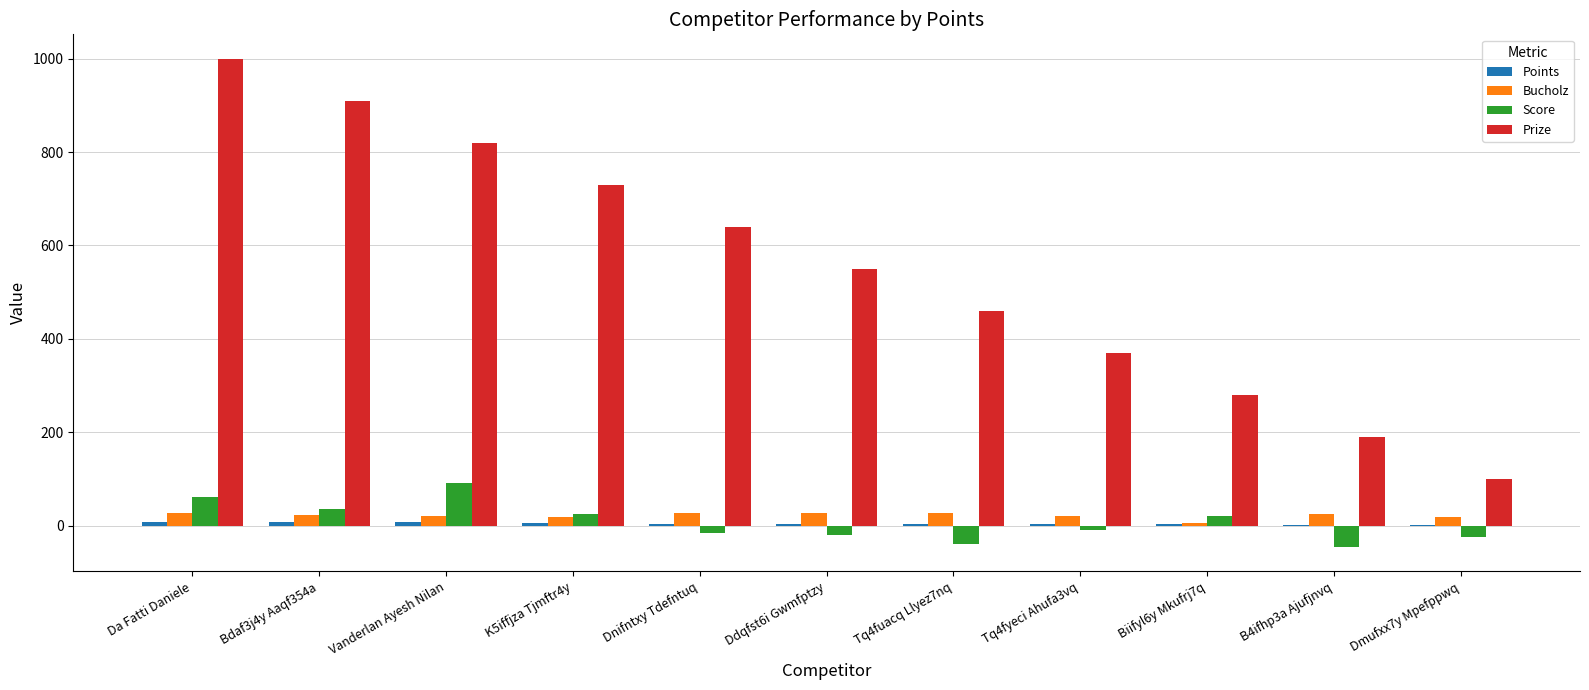

What is the maximum value for Score?

91